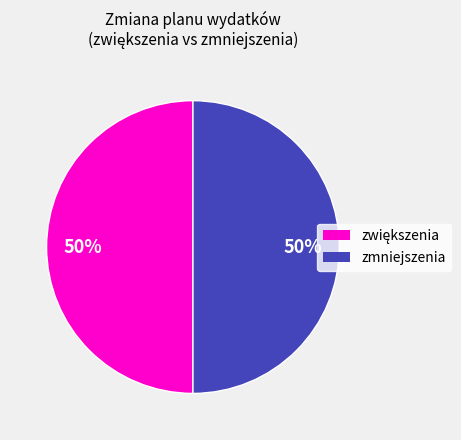

To the nearest percent, what is the average slice percentage?

50%